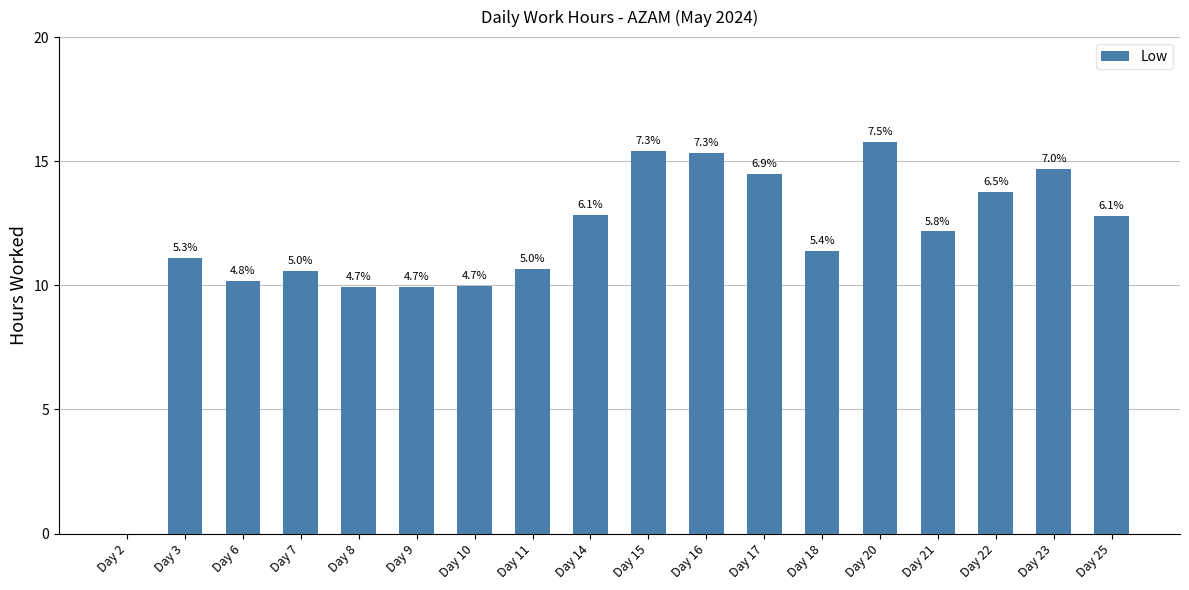

The value at Day 15 is 6.3. True or false?

False